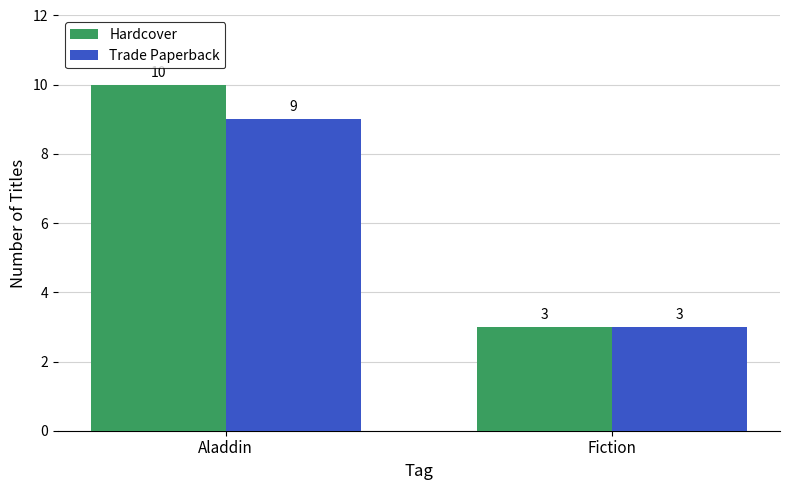

Reading left to right, list all the values displayed in this chart.

Hardcover: 10	3
Trade Paperback: 9	3